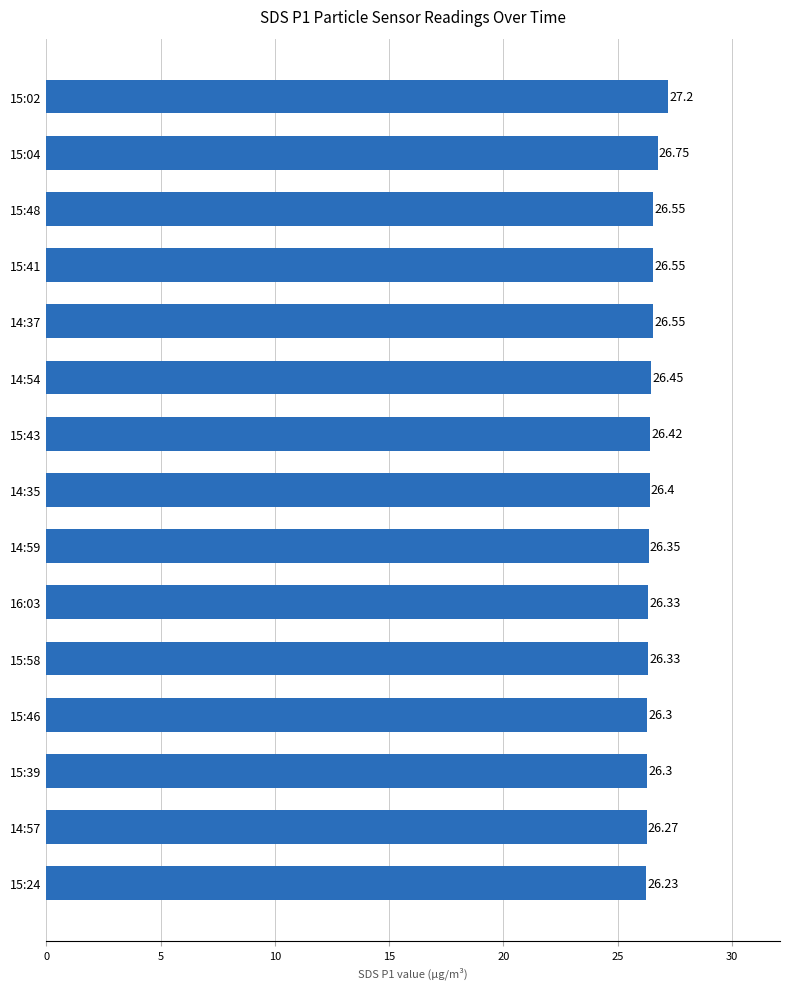

Approximately how many times larger is the value at 15:04 compared to 14:37?

1.0